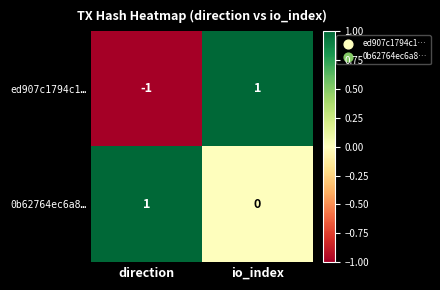

Which series has the largest total across all categories?

0b62764ec6a8…